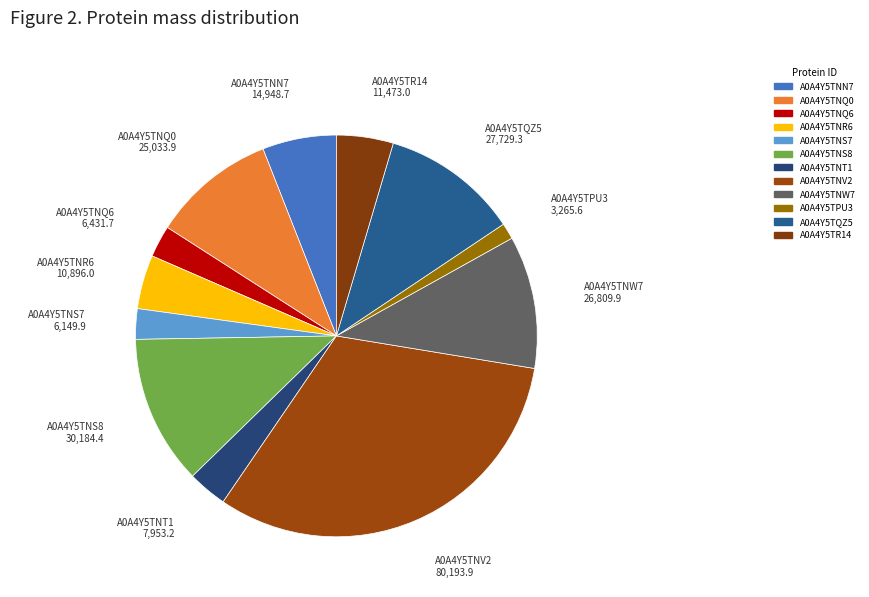

To the nearest percent, what percentage of the pie is A0A4Y5TNV2?

32%